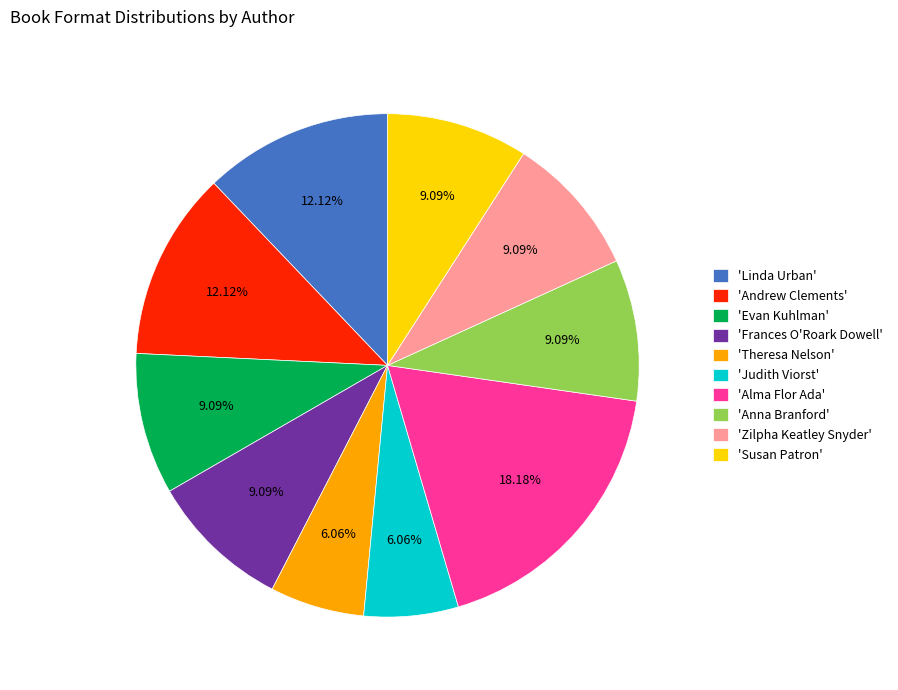

Is the sum of 'Frances O'Roark Dowell' and 'Andrew Clements' greater than half?

No